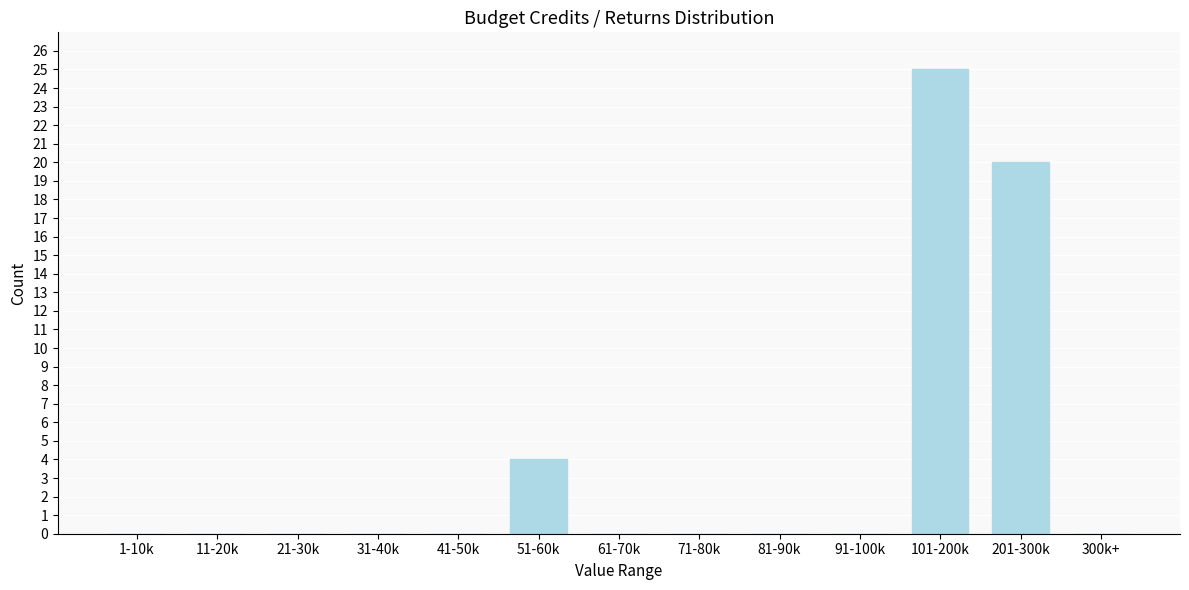

Reading left to right, transcribe all the data shown in this chart.

1-10k=0	11-20k=0	21-30k=0	31-40k=0	41-50k=0	51-60k=4	61-70k=0	71-80k=0	81-90k=0	91-100k=0	101-200k=25	201-300k=20	300k+=0